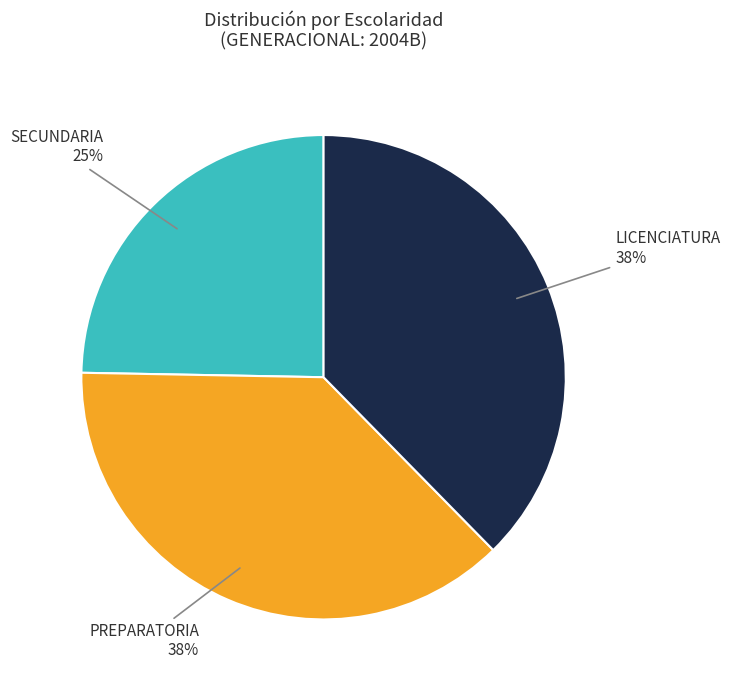

Is there any slice that represents more than half of the pie?

No